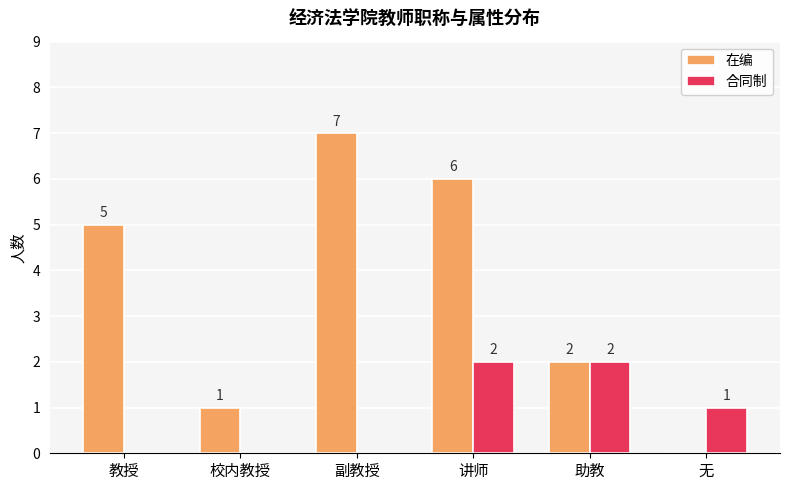

What is the sum of all 合同制 values?

5